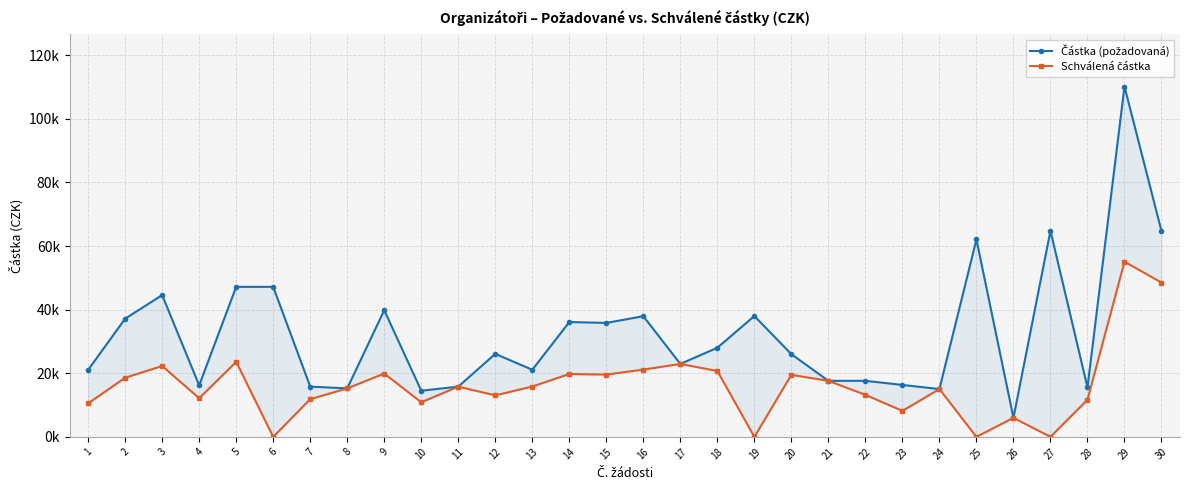

Is the value of Schválená částka at 4 greater than the value of Částka (požadovaná) at 3?

No